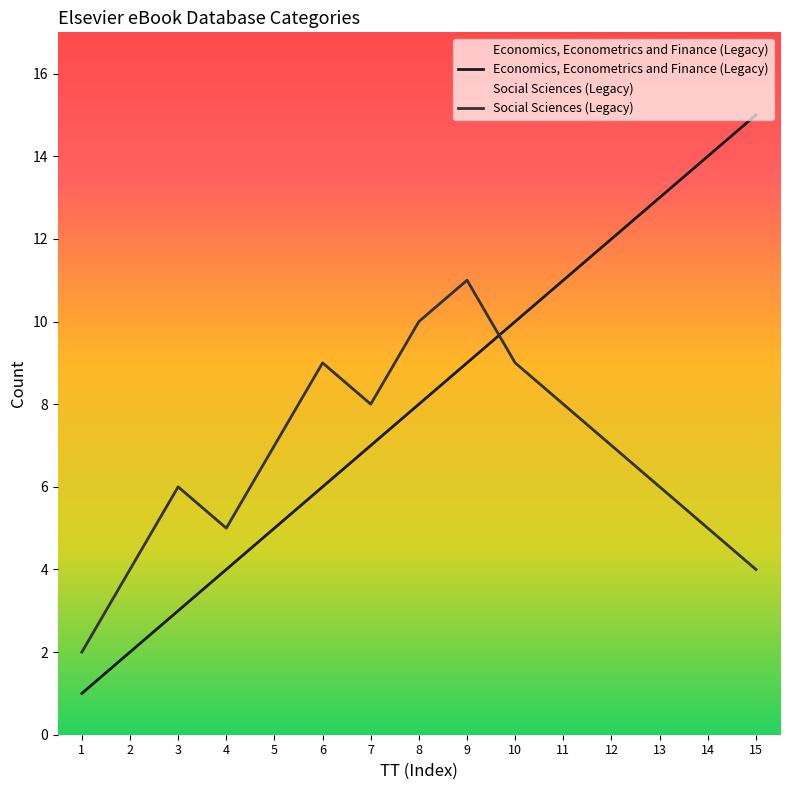

True or false: Economics, Econometrics and Finance (Legacy) has a value of 2 at 2.

True